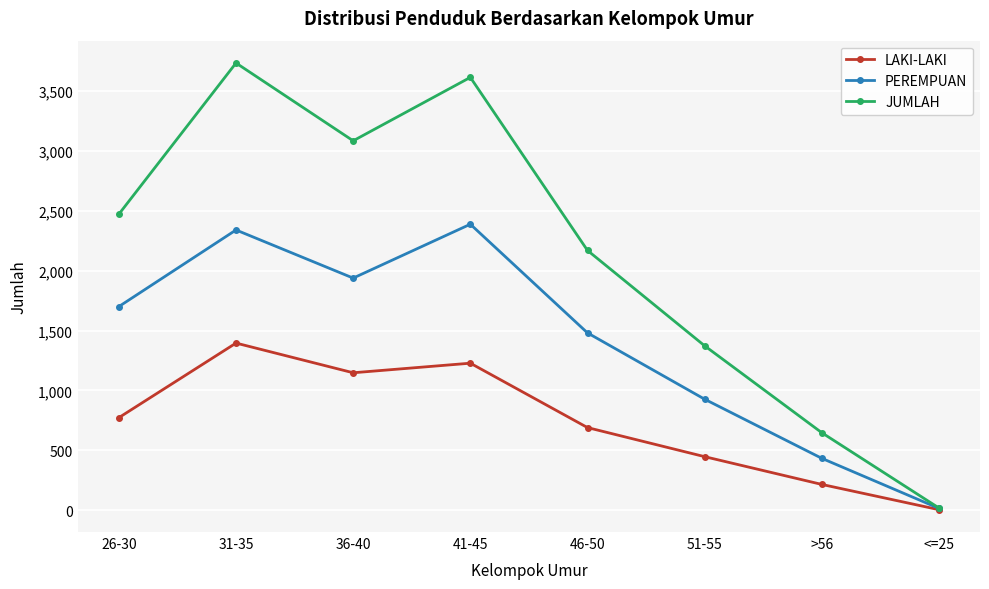

What is the difference between the maximum and minimum values in the JUMLAH series?

3718